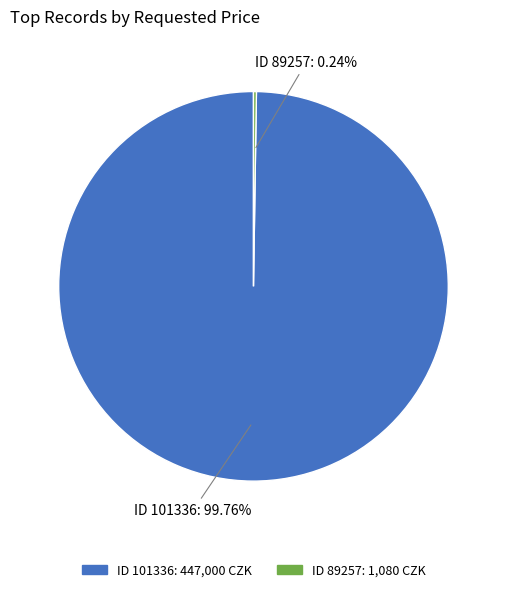

Which category has the biggest portion of the pie?

ID 101336